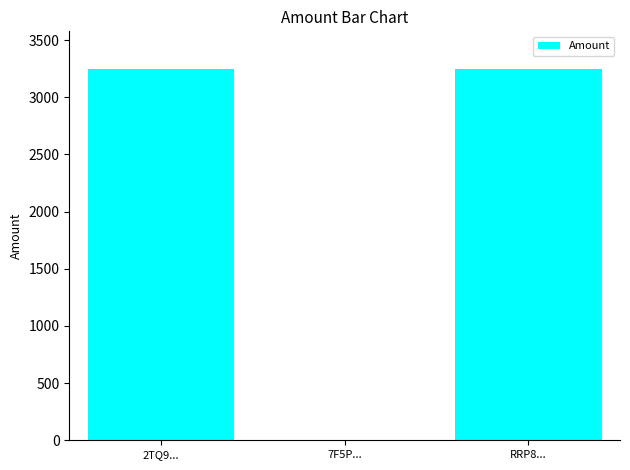

Where does the data first go above 3250?

2TQ9...